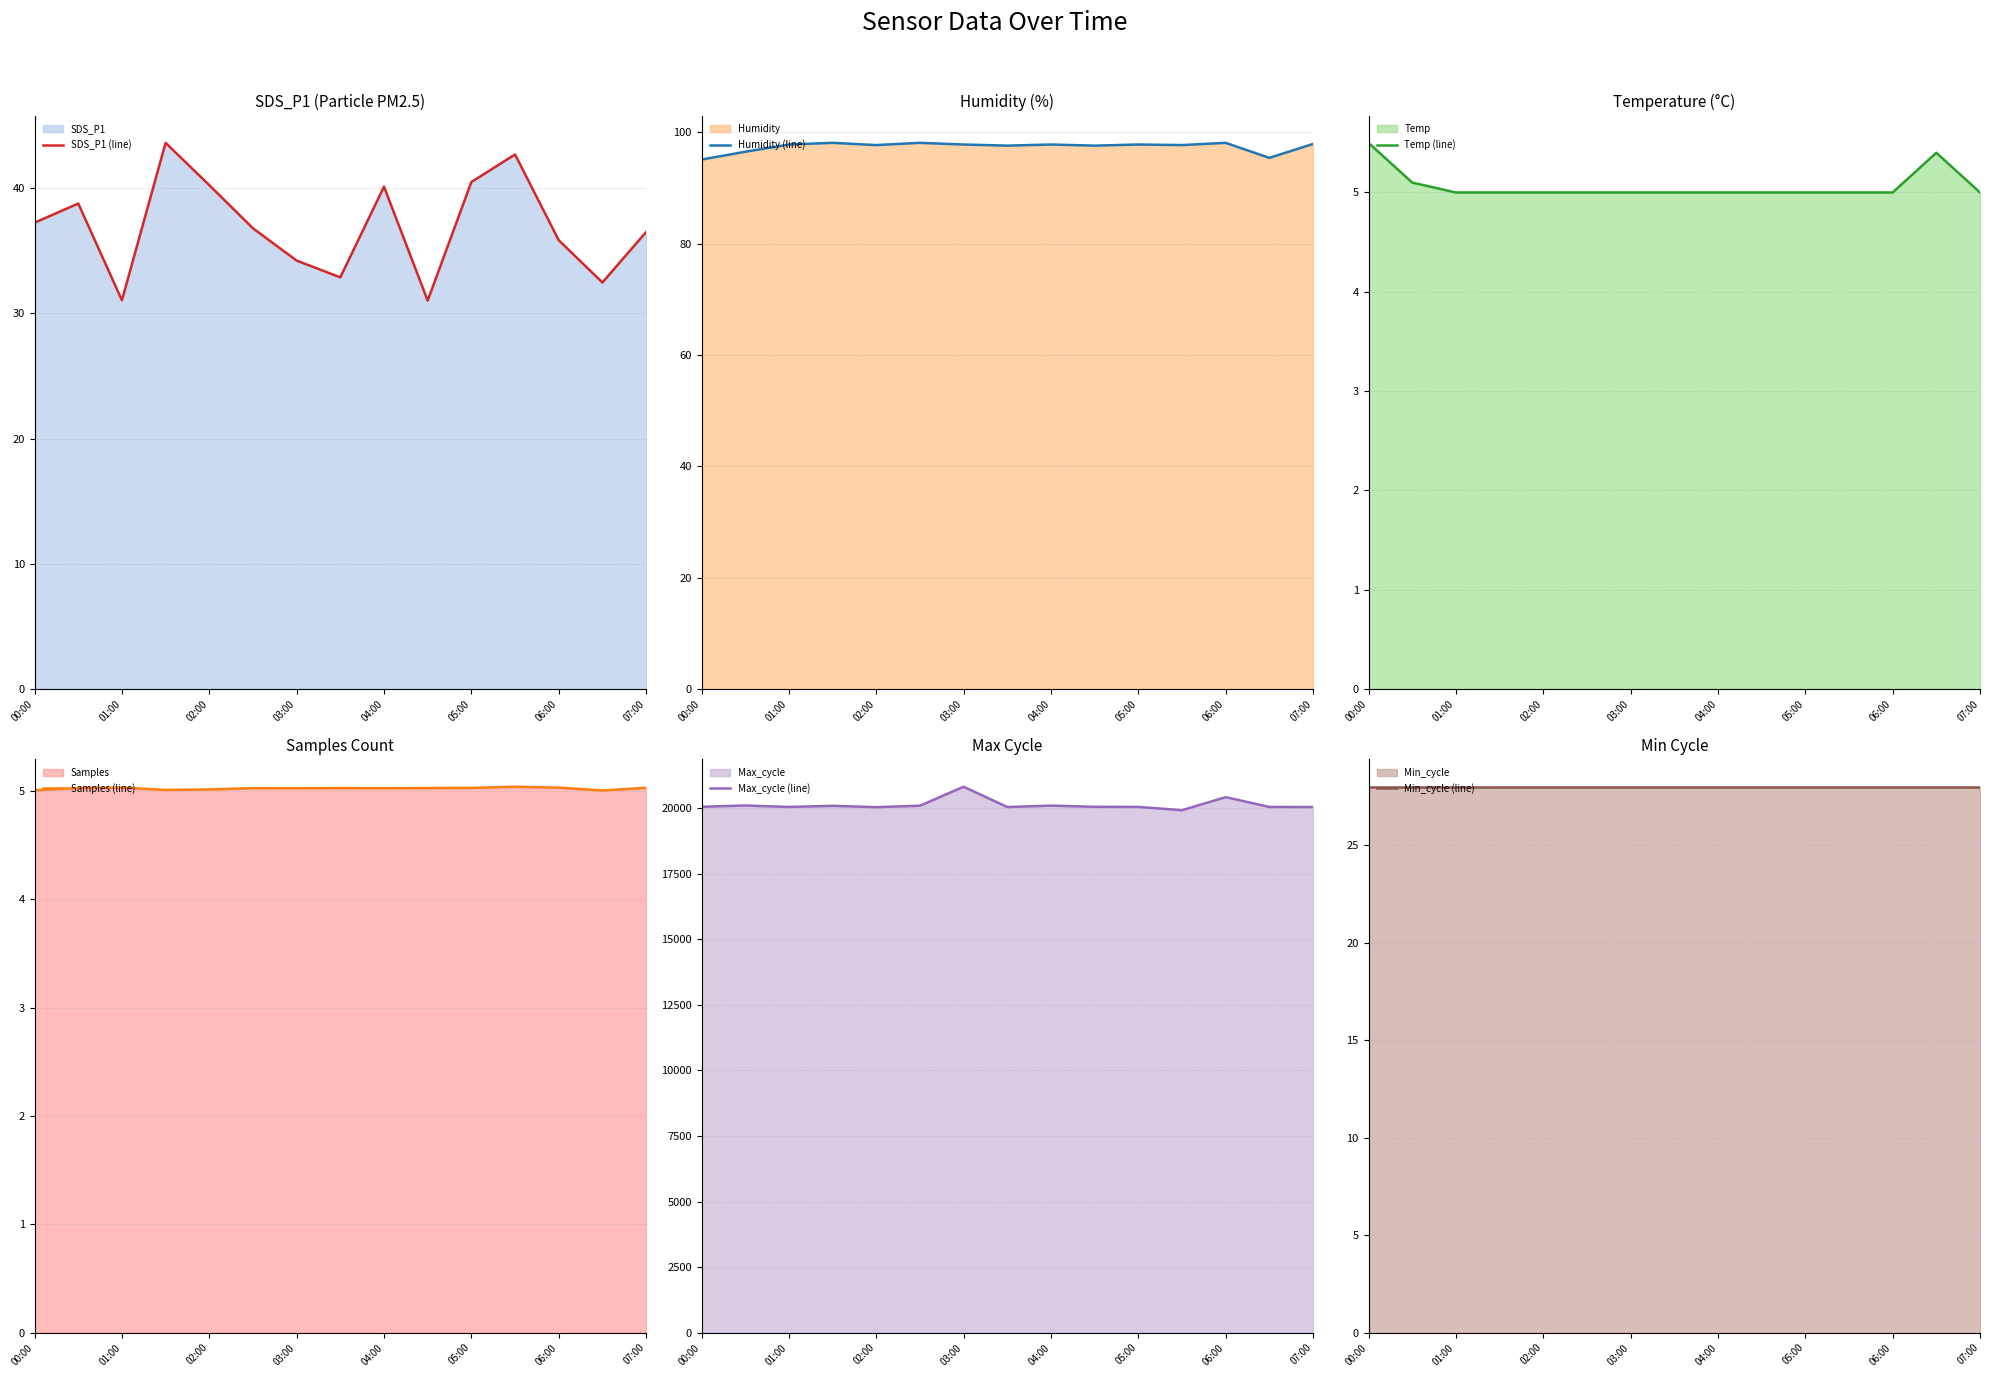

Is it true that Temp (line) equals 3.3 at 07:00?

False